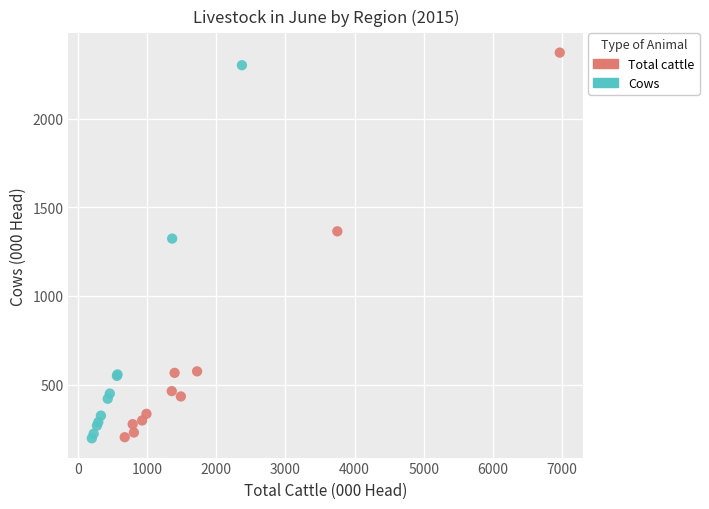

Which series has the widest spread of Y values?

Total cattle